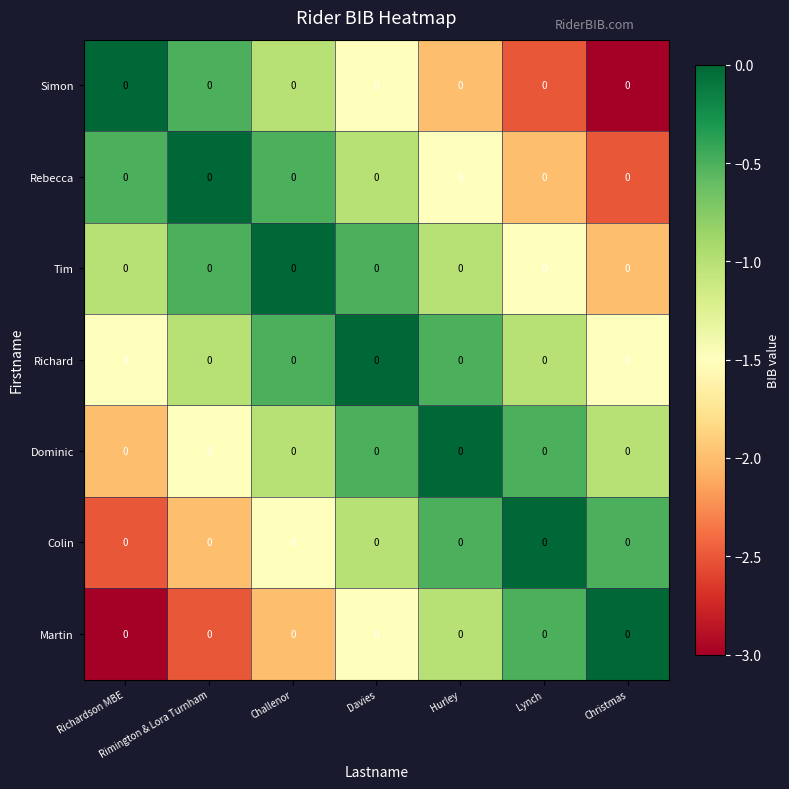

What is the average value of the Martin series?

-1.5